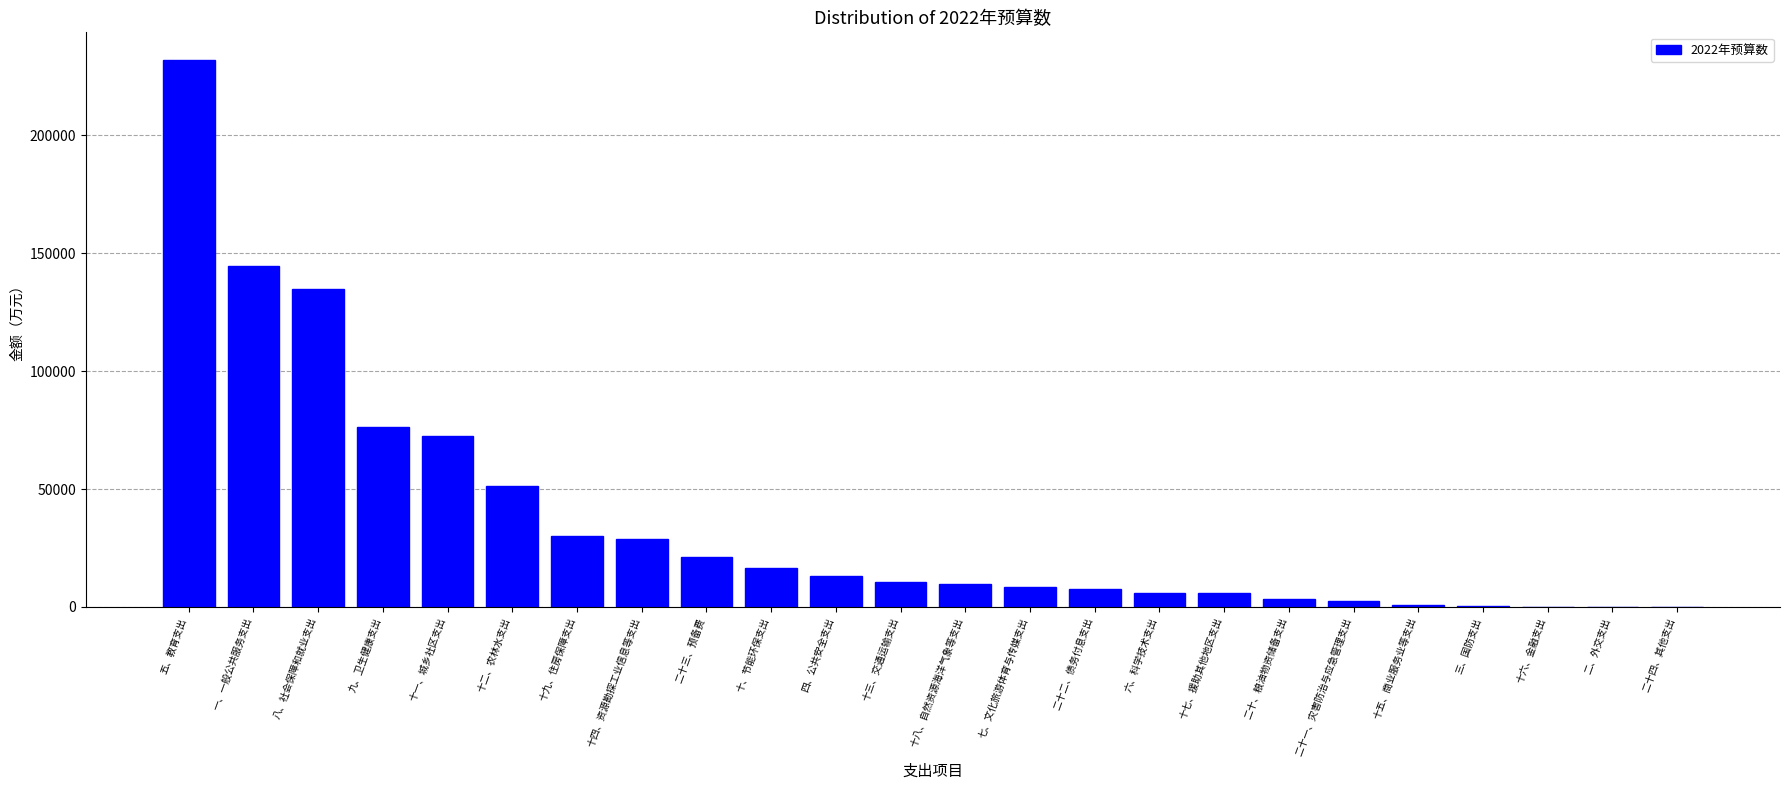

What is the change in value from 一、一般公共服务支出 to 二十三、预备费?

-123777